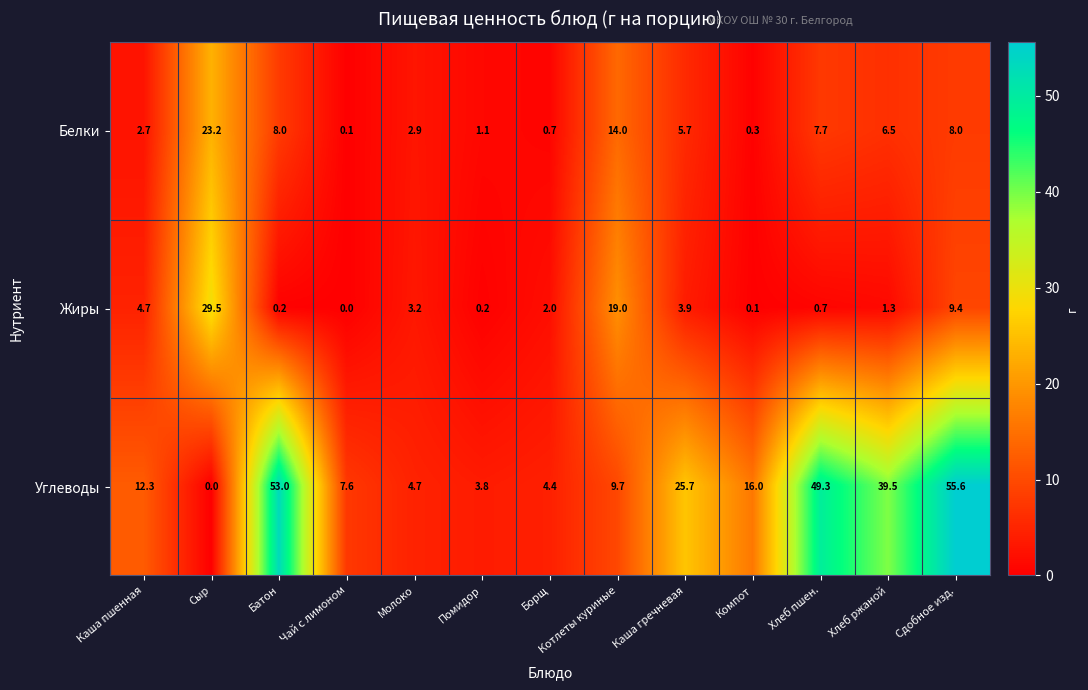

Which category has the highest value across all series?

Сдобное изд.